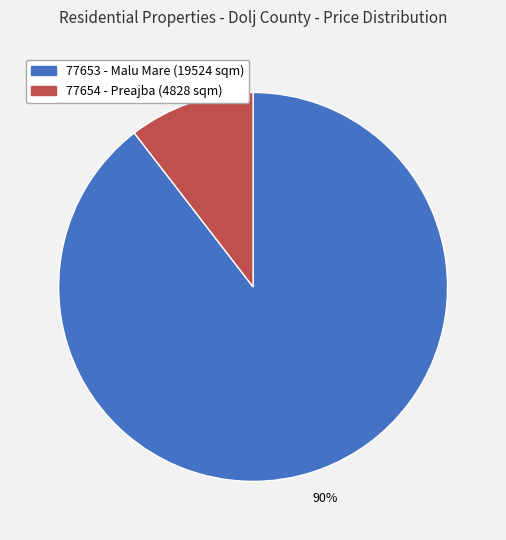

To the nearest percent, what is the average slice percentage?

50%